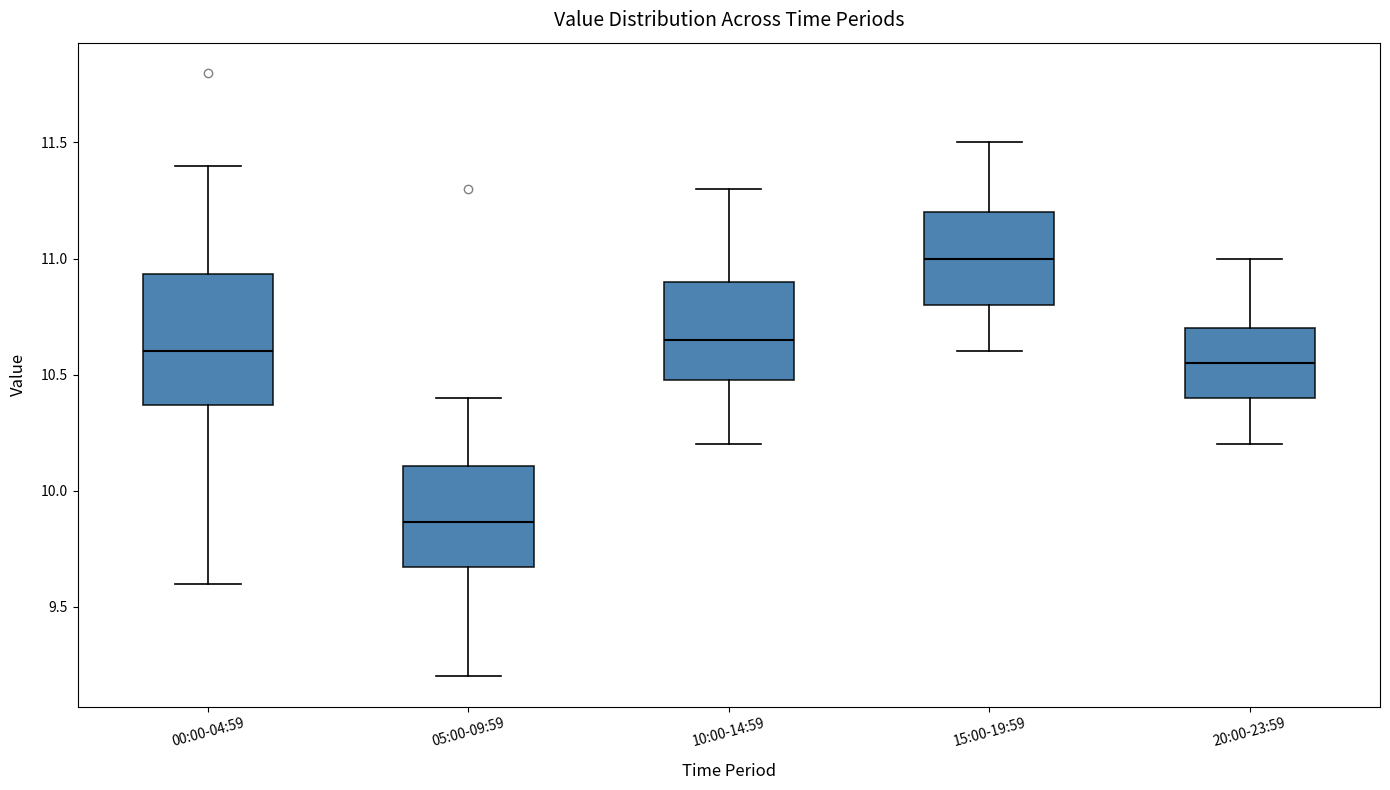

Which box's median line is the lowest?

05:00-09:59